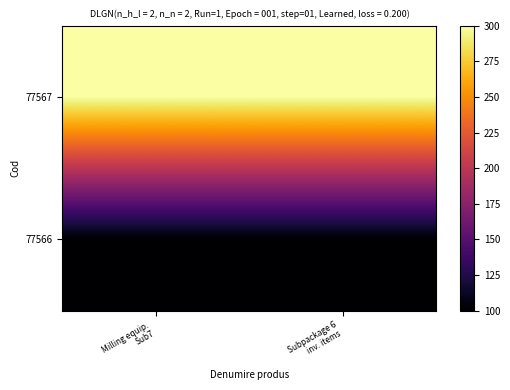

Reading left to right, list all the values displayed in this chart.

77567: Milling equip.
Sub7=300	Subpackage 6
inv. items=300
77566: Milling equip.
Sub7=100	Subpackage 6
inv. items=100